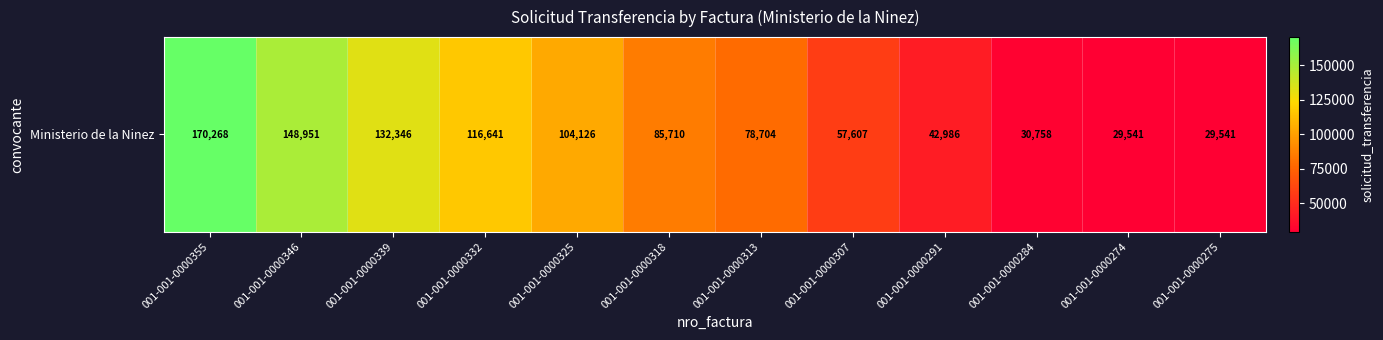

What is the sum of the values at 001-001-0000355 and 001-001-0000325?

274394